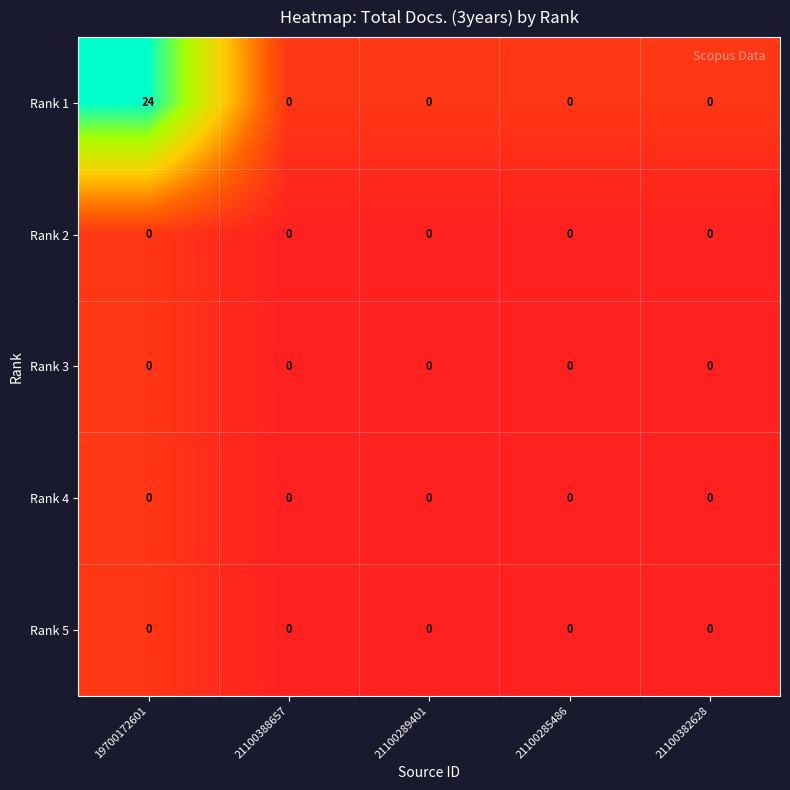

At which category is the sum across all series the highest?

19700172601